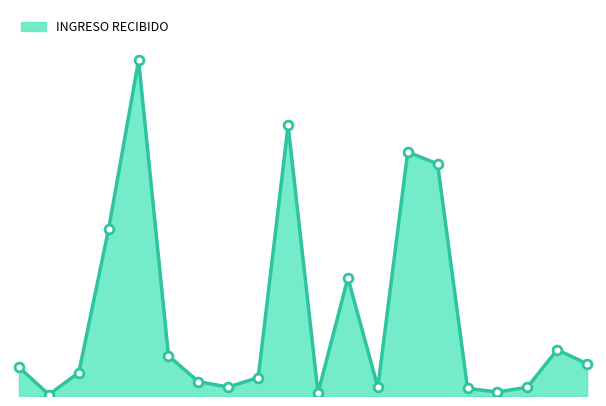

Is this an area chart (filled region under the line)?

Yes